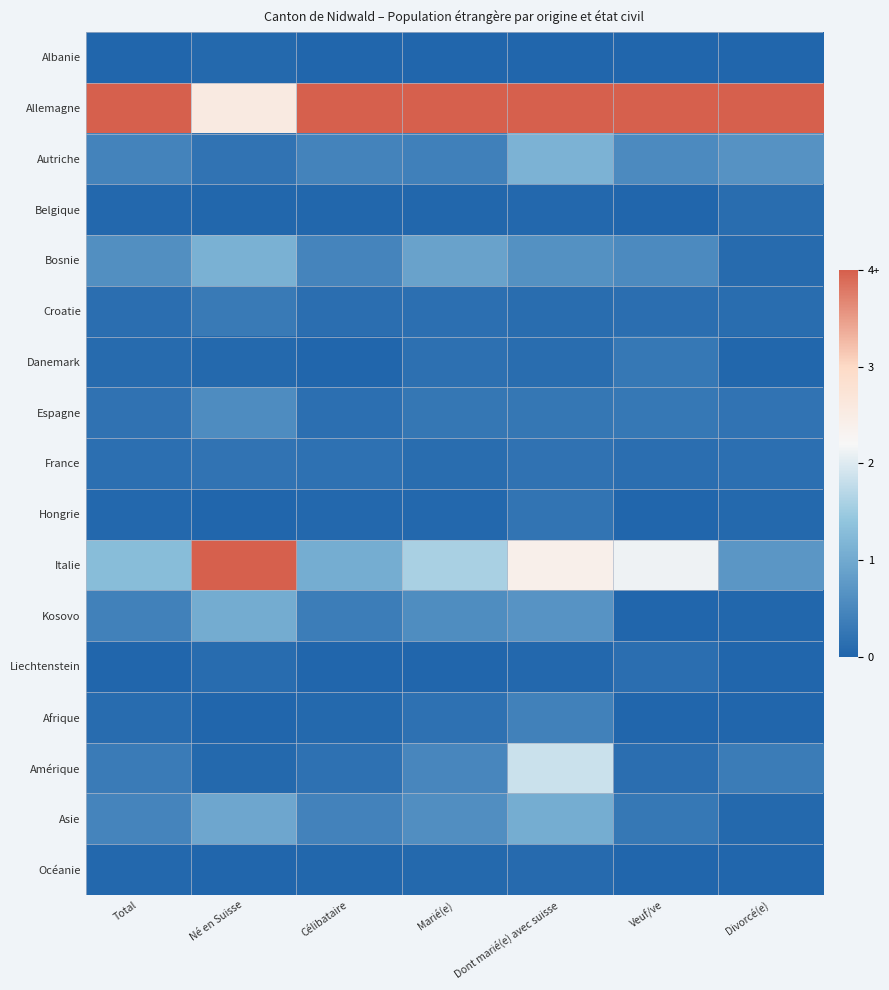

Which series has the largest range (max minus min)?

Italie